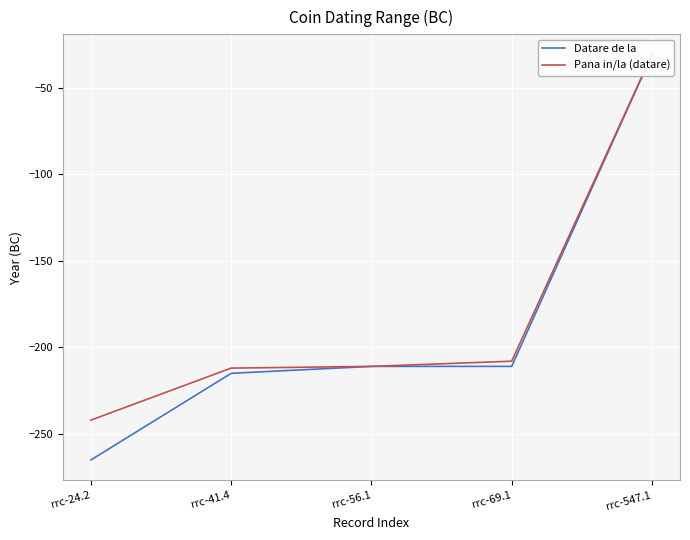

Reading right to left, transcribe all the data shown in this chart.

Datare de la: rrc-547.1=-31	rrc-69.1=-211	rrc-56.1=-211	rrc-41.4=-215	rrc-24.2=-265
Pana in/la (datare): rrc-547.1=-31	rrc-69.1=-208	rrc-56.1=-211	rrc-41.4=-212	rrc-24.2=-242